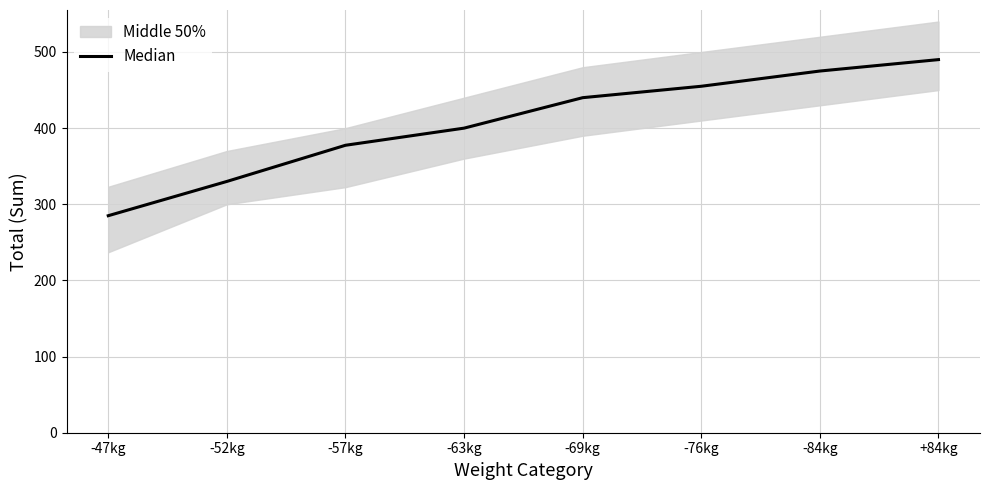

True or false: Median has a value of 524.2 at -57kg.

False